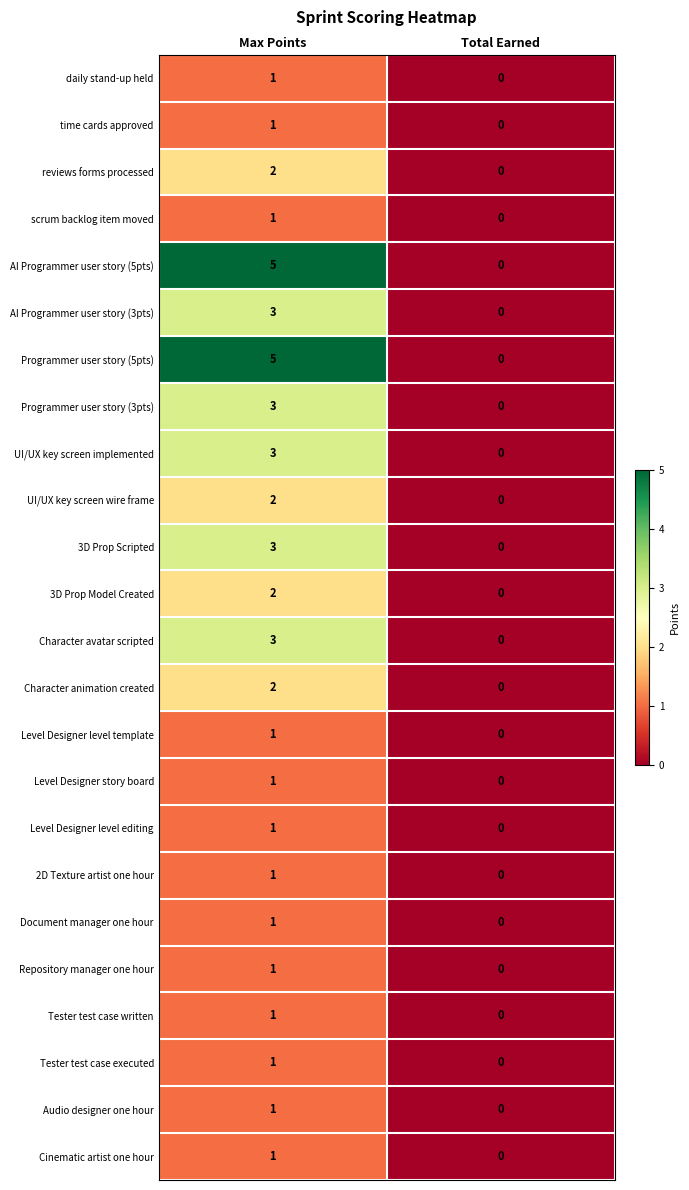

What is the sum of the UI/UX key screen implemented values at Max Points and Total Earned?

3